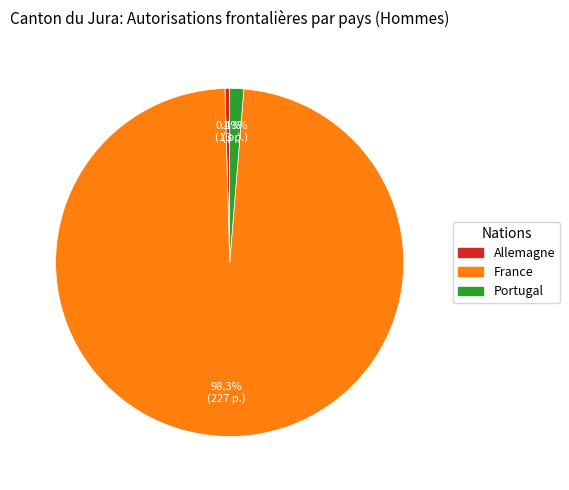

To the nearest percent, what is the combined percentage of Portugal and France?

100%